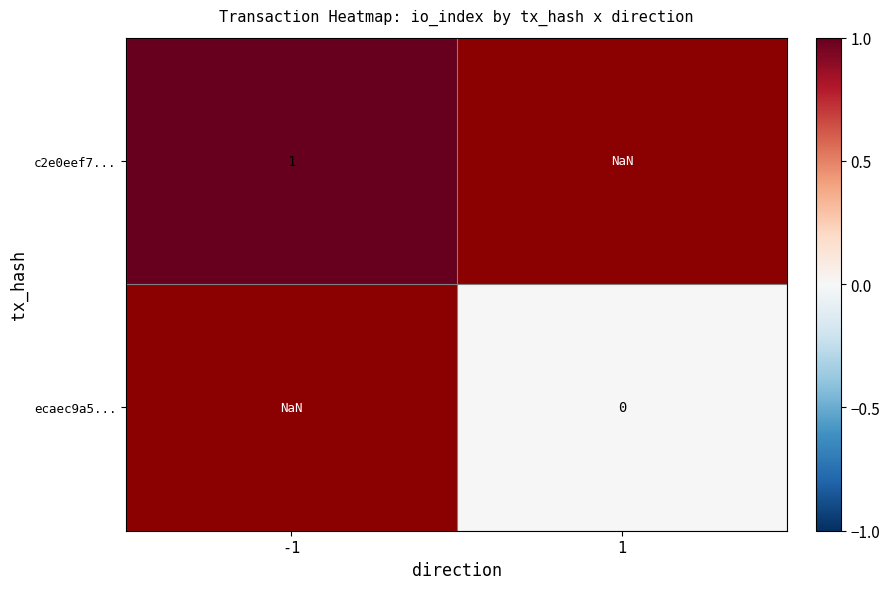

At how many categories does at least one series exceed 0?

1